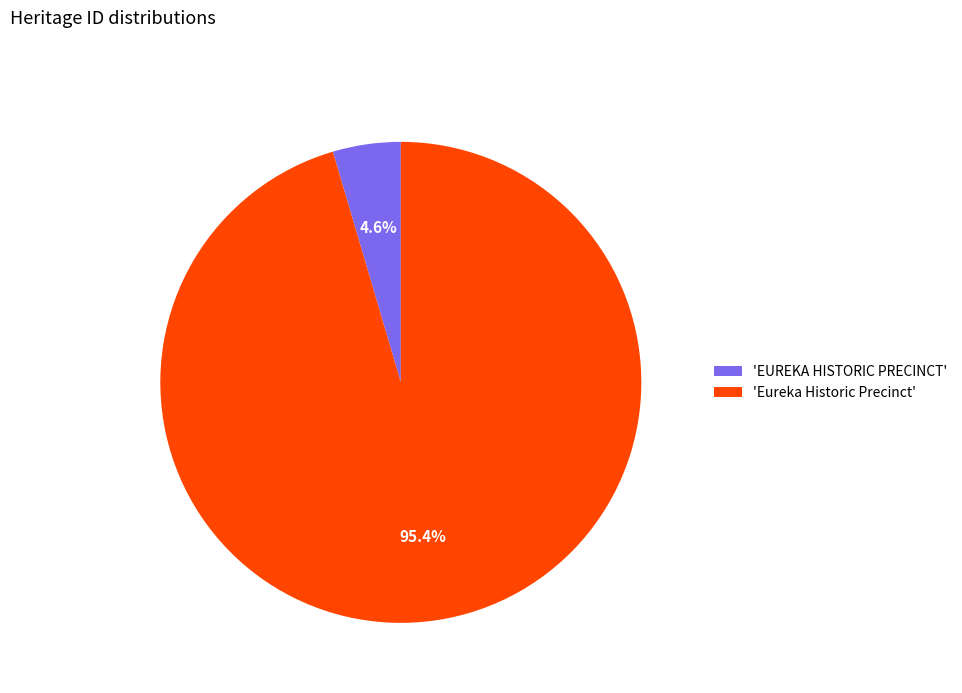

How many slices are in this pie chart?

2